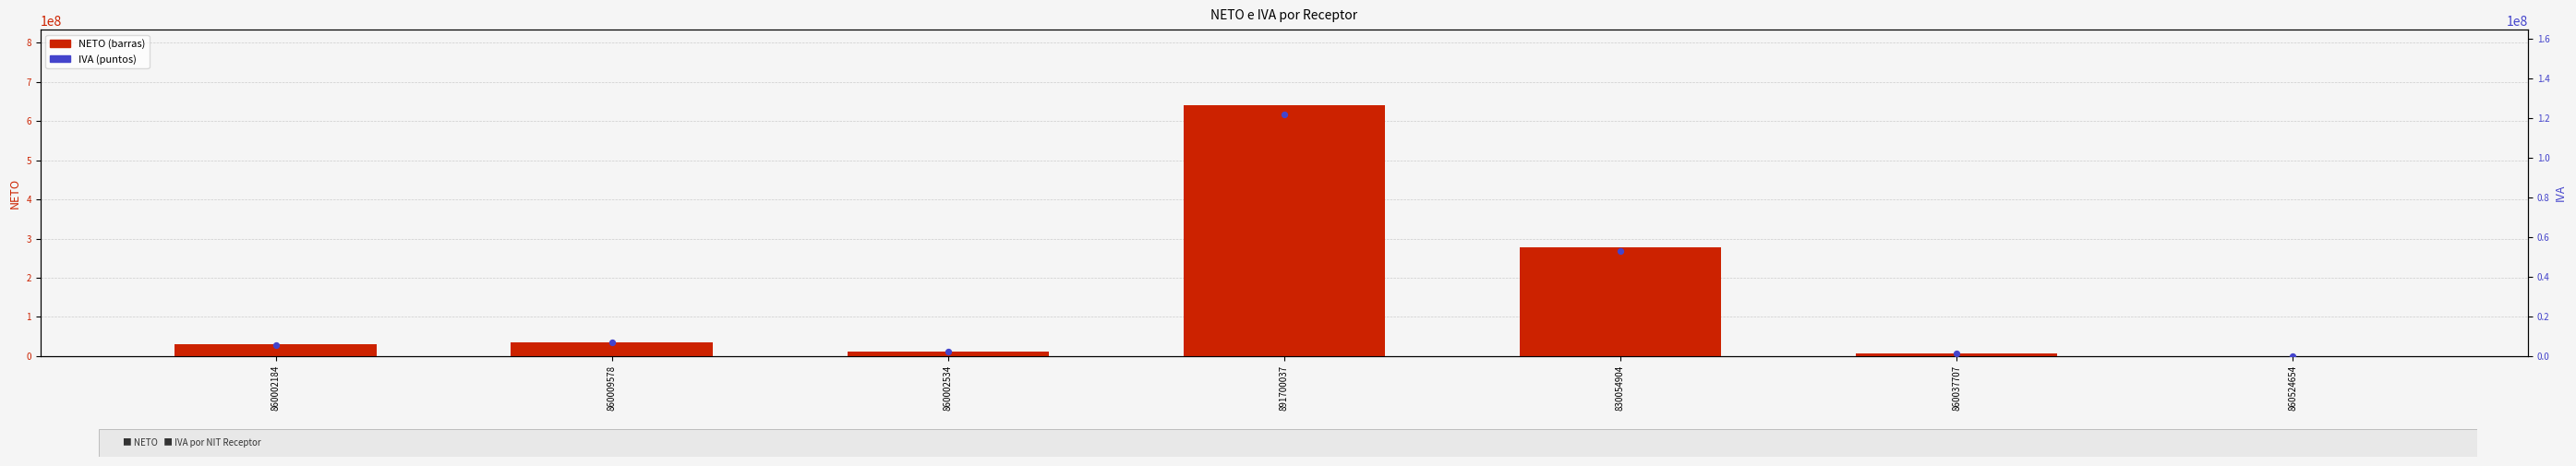

At how many categories does at least one series exceed 280546434?

1